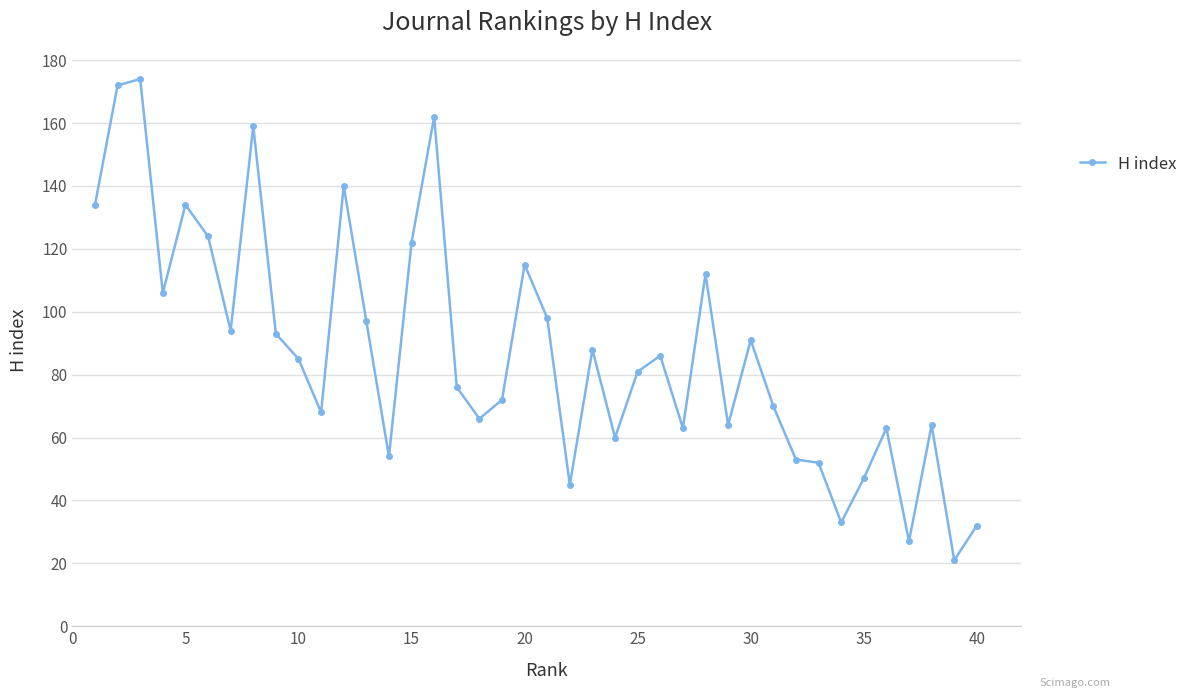

True or false: there are more than 1 points higher than both neighbors.

True